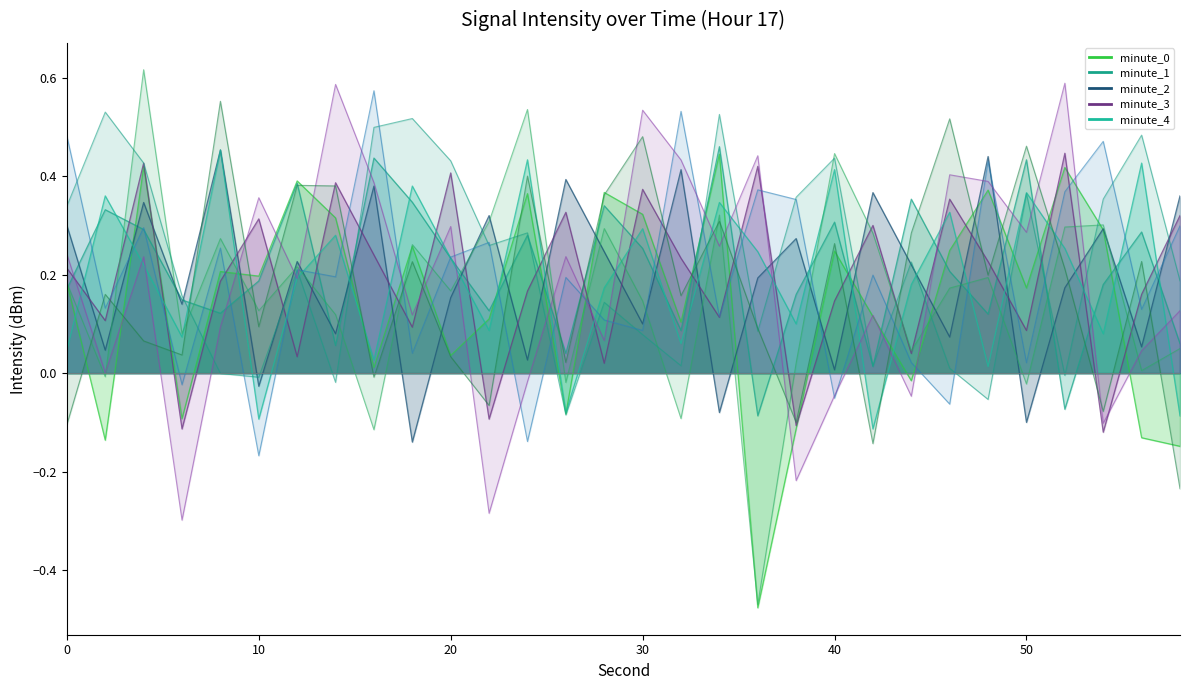

After their last crossing, which series has the higher values: minute_3 or minute_1?

minute_3